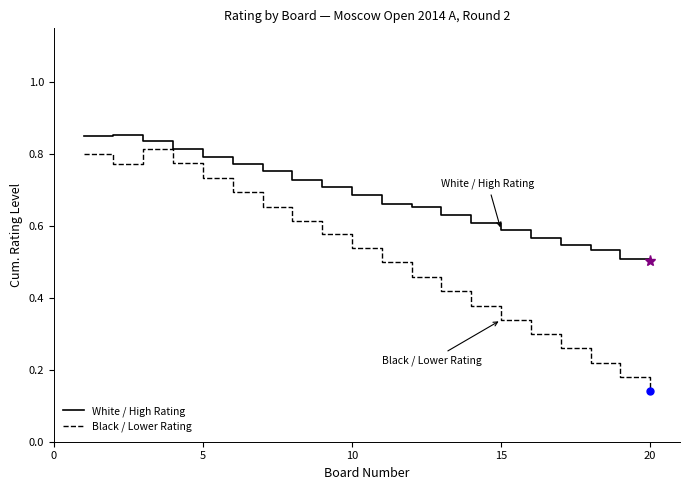

Which series has the widest spread of values?

Black / Lower Rating